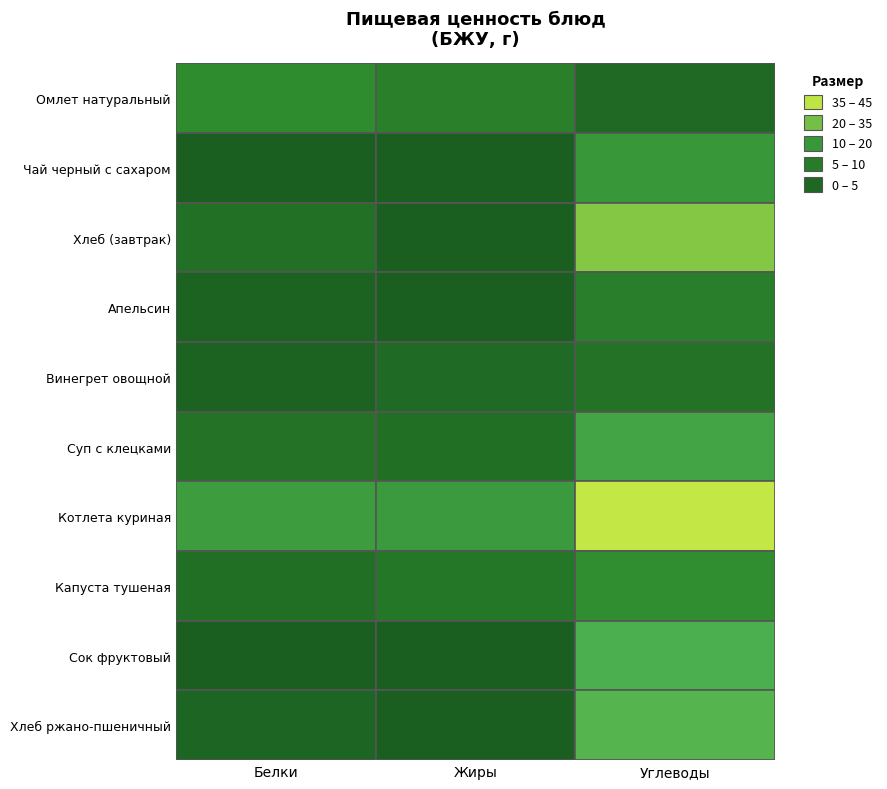

The value of Углеводы at Хлеб (завтрак) is 29.5. True or false?

True